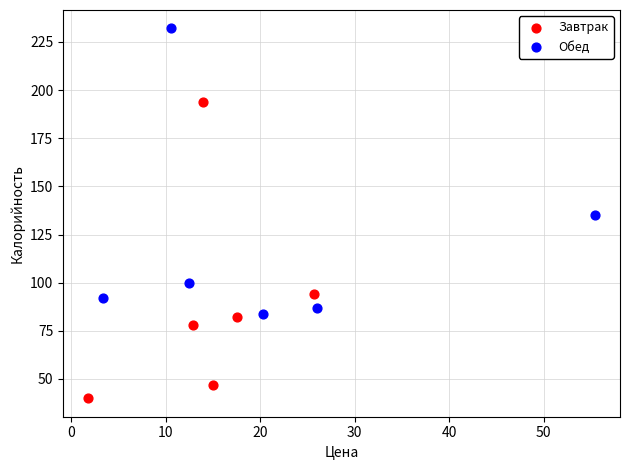

Which series contains the highest Y value?

Обед